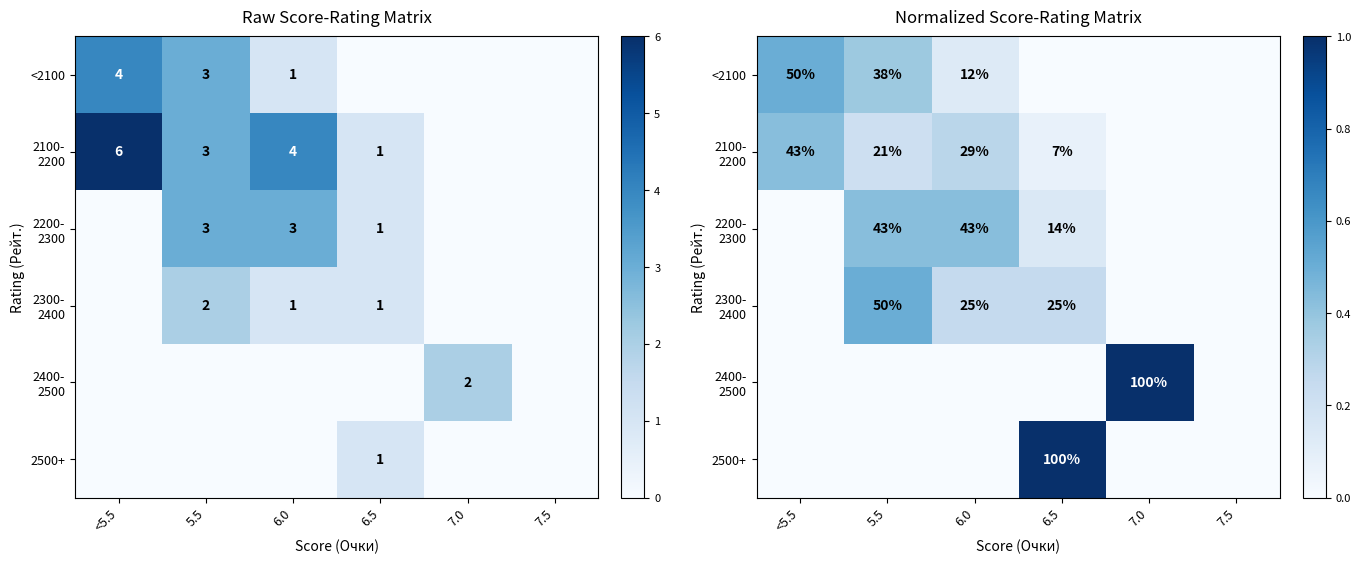

What is the difference between the maximum and minimum values in the 2200- 2300 series?

0.4